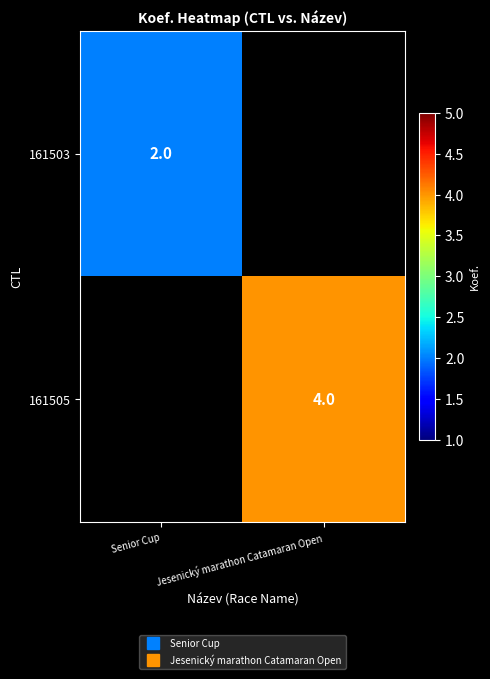

List the labels in order of 161505 value, largest first.

Senior Cup, Jesenický marathon Catamaran Open